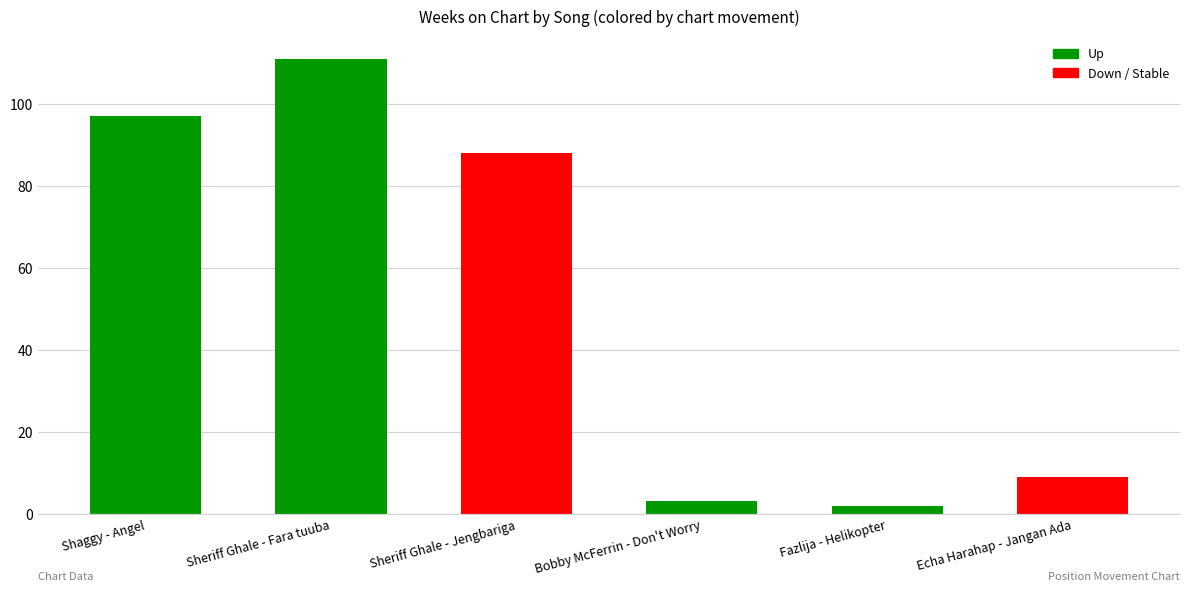

Which has a higher value, Echa Harahap - Jangan Ada or Sheriff Ghale - Fara tuuba?

Sheriff Ghale - Fara tuuba